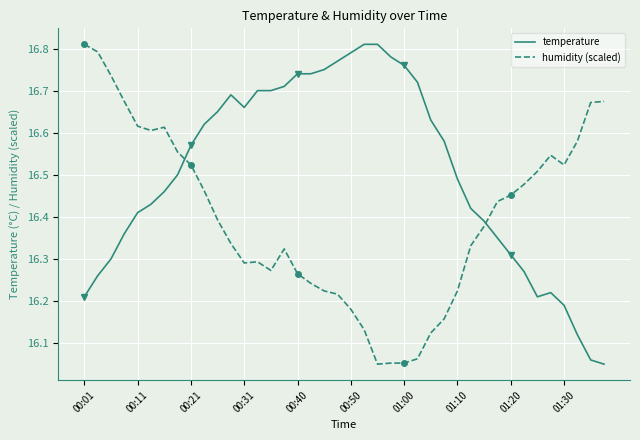

List the series in order of their overall mean, highest first.

temperature, humidity (scaled)